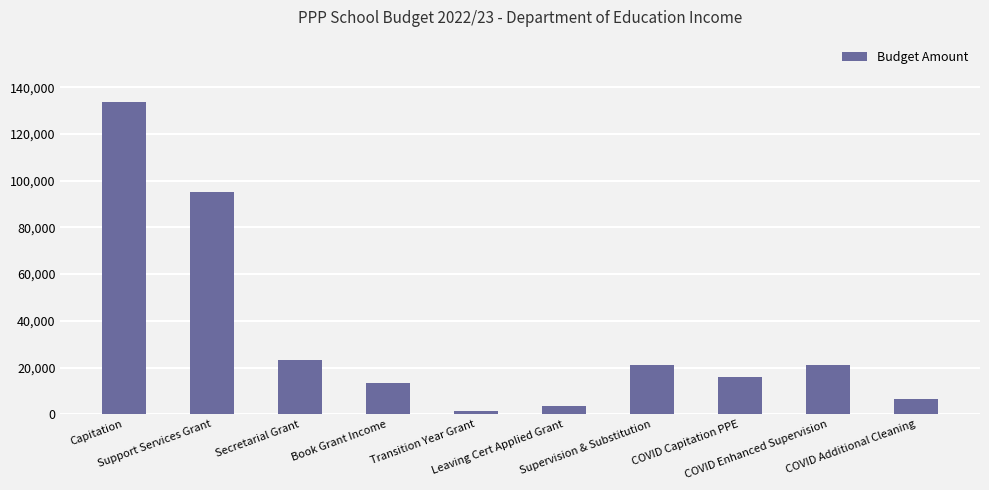

The chart shows a value of 133668.0 at Capitation. True or false?

True